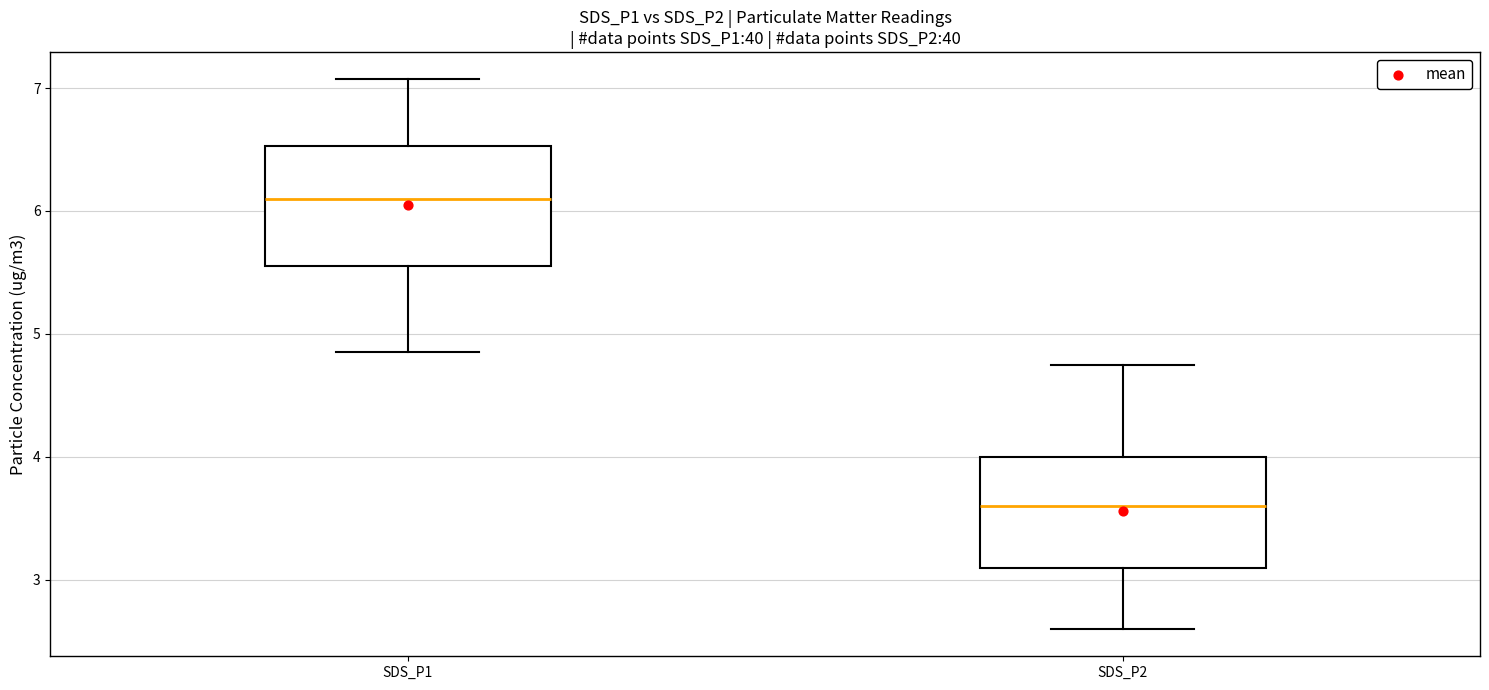

Reading left to right, transcribe this box plot: for each box, give where its median line is, the range the box spans, and where its two whiskers end, as read against the y-axis. The values are not printed on the chart, so give them approximately, as read against the axis.

SDS_P1: median 6.1, box 5.6 to 6.5, whiskers 4.9 to 7.1
SDS_P2: median 3.6, box 3.1 to 4.0, whiskers 2.6 to 4.8